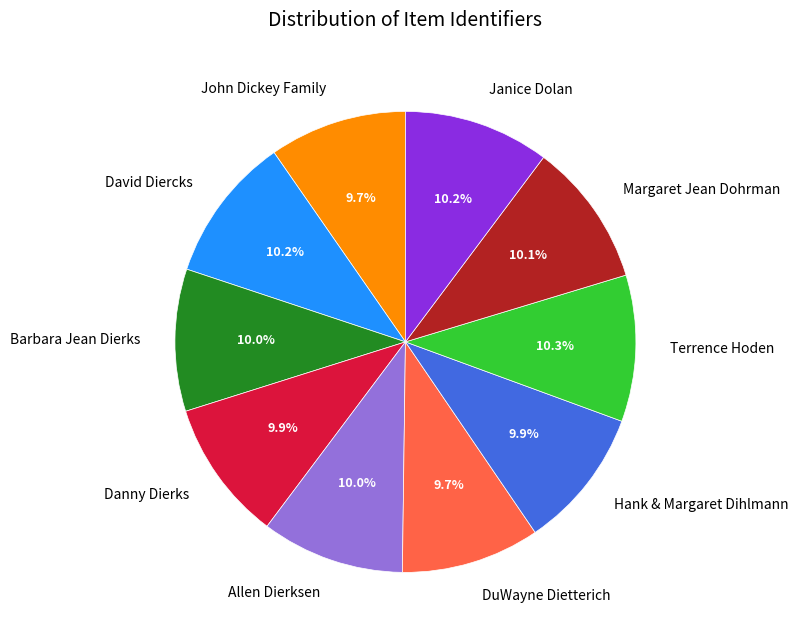

What percentage is the Barbara Jean Dierks slice, to the nearest percent?

10%